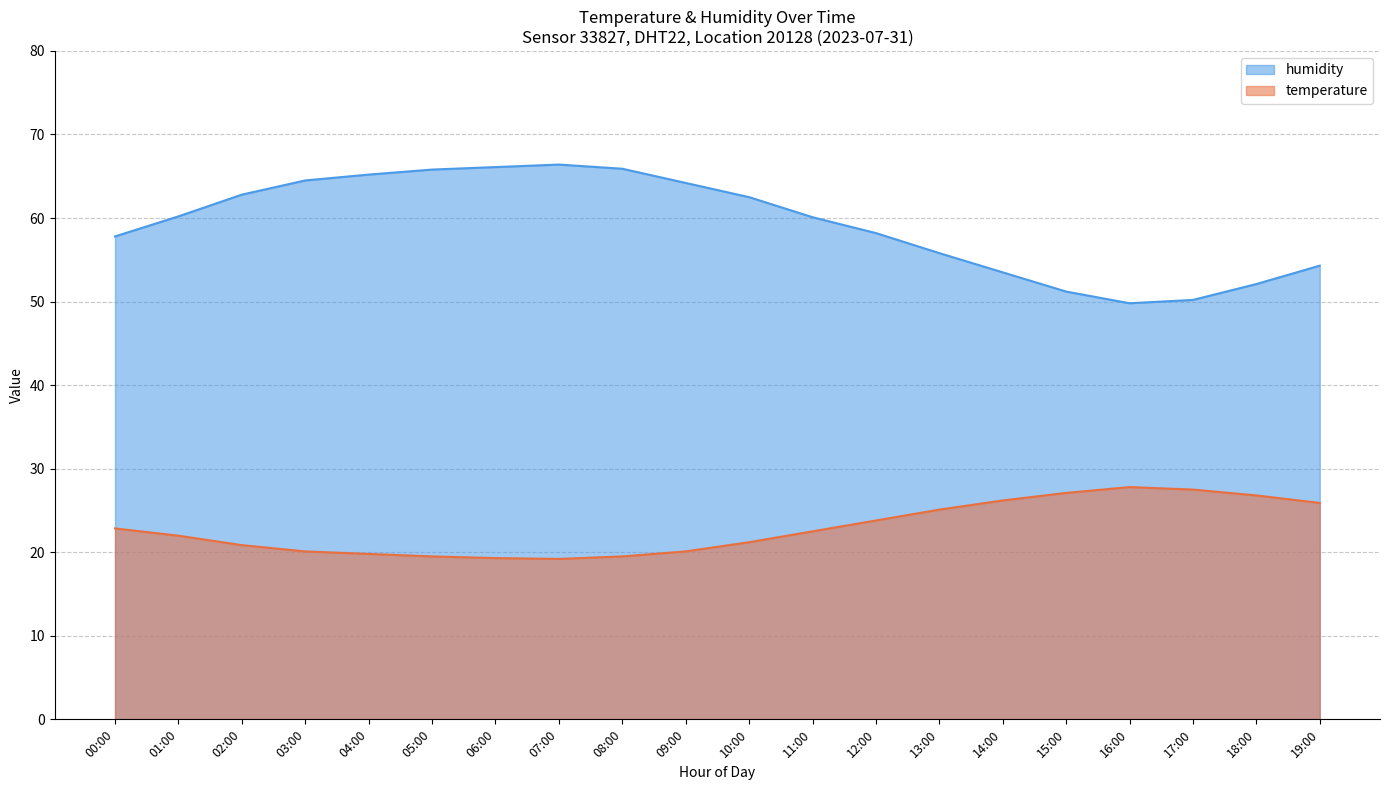

What is the label of the 10th point from the left?

09:00